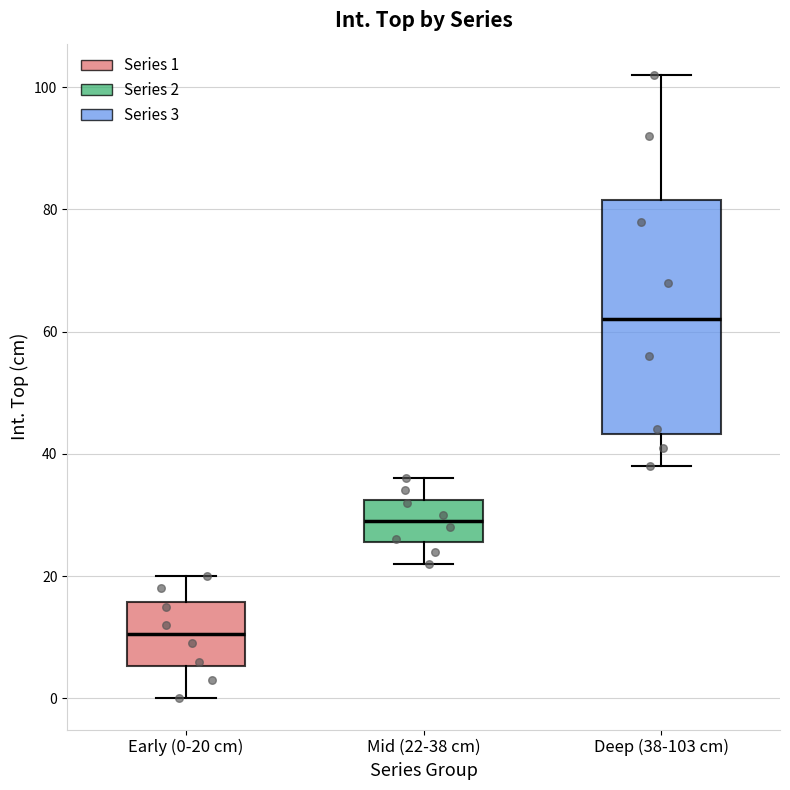

Comparing the boxes themselves (not the whiskers), which one is the tallest?

Deep (38-103 cm)